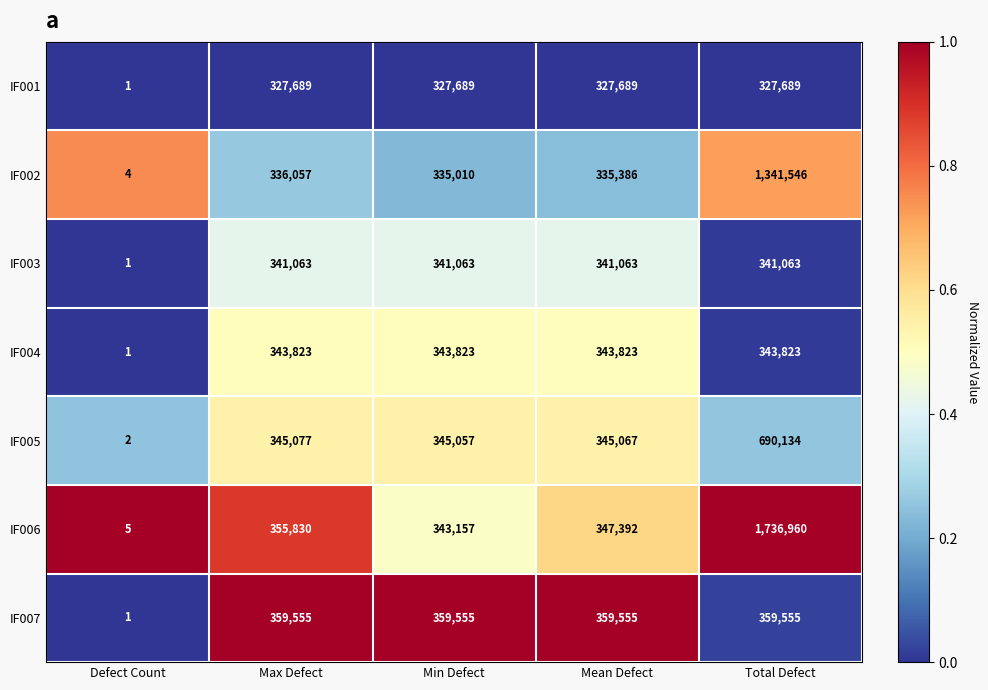

What is the total value across all series at Total Defect?

5140770